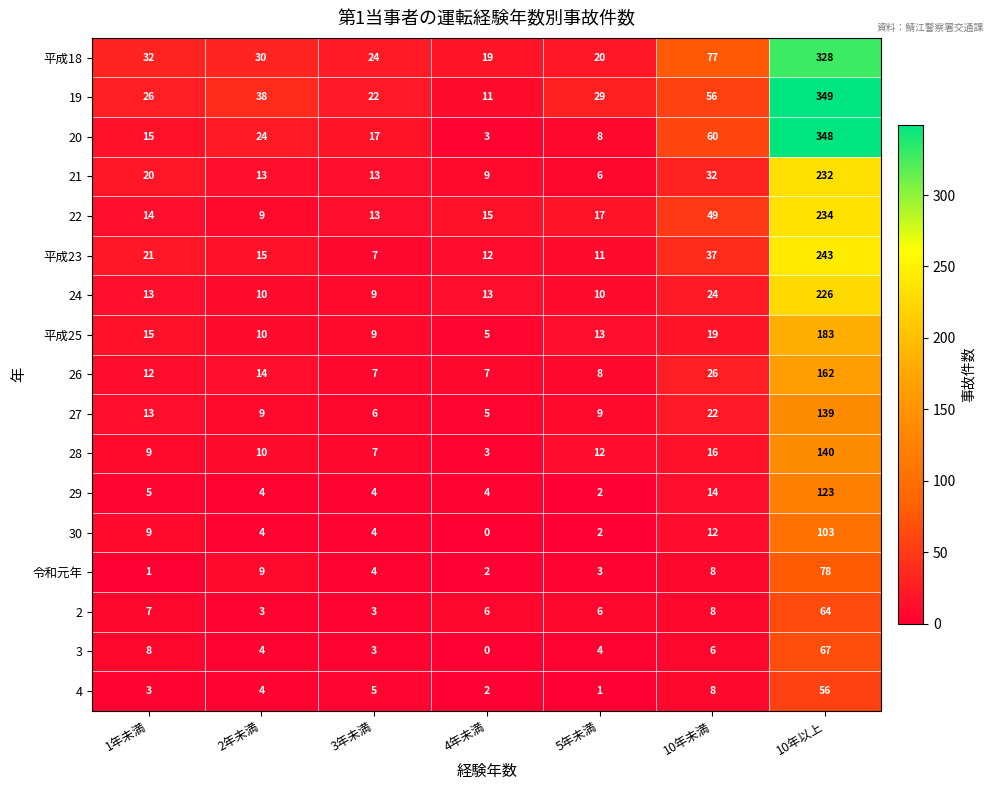

What is the difference between the maximum and minimum values in the 28 series?

137